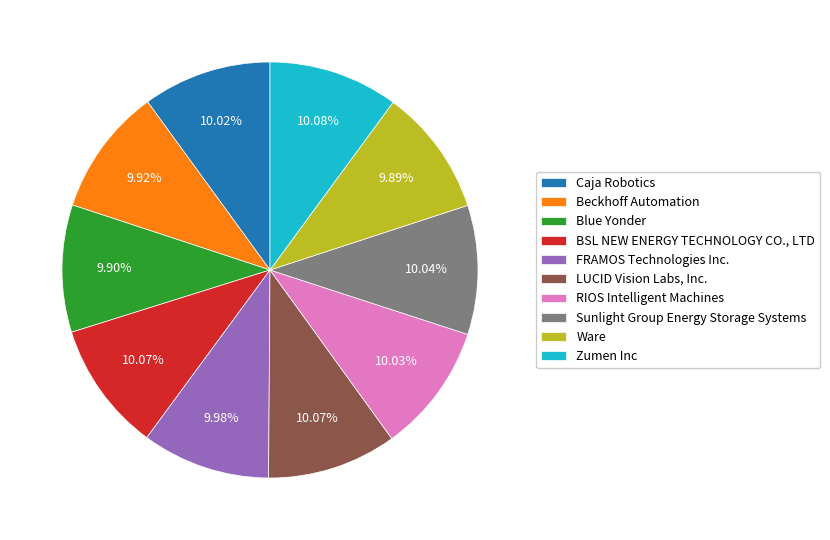

Count the number of slices in the pie.

10